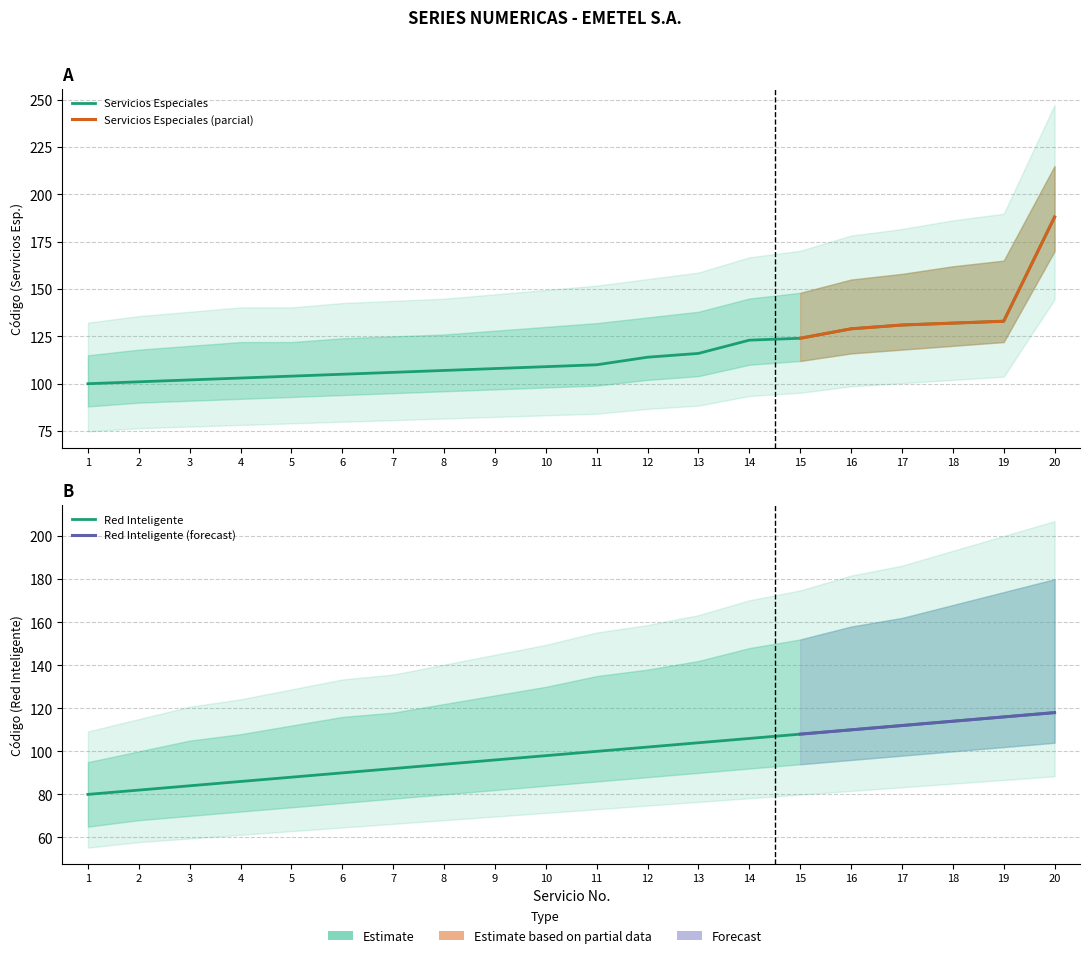

What is the value of the Servicios Especiales Upper point at the 3rd from the left?

120